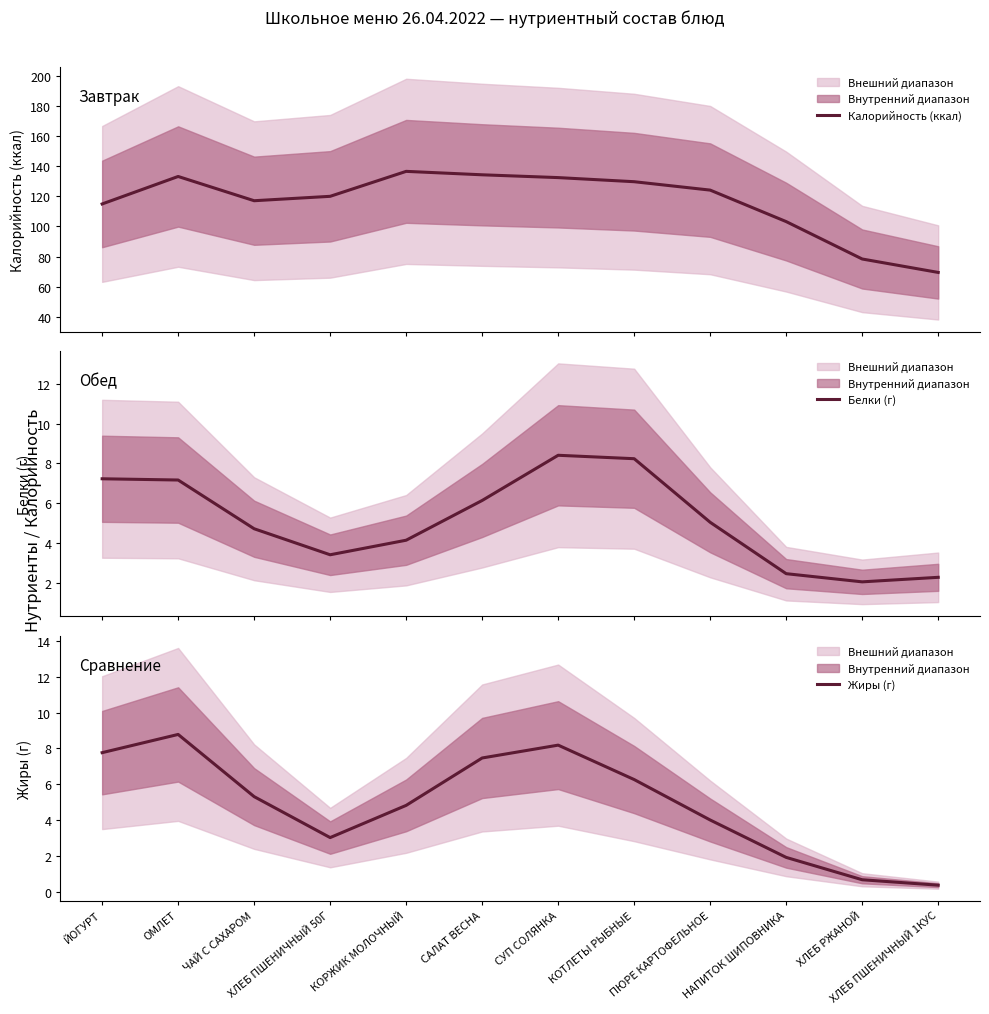

True or false: Калорийность (ккал) has more than 2 interior local peaks.

False